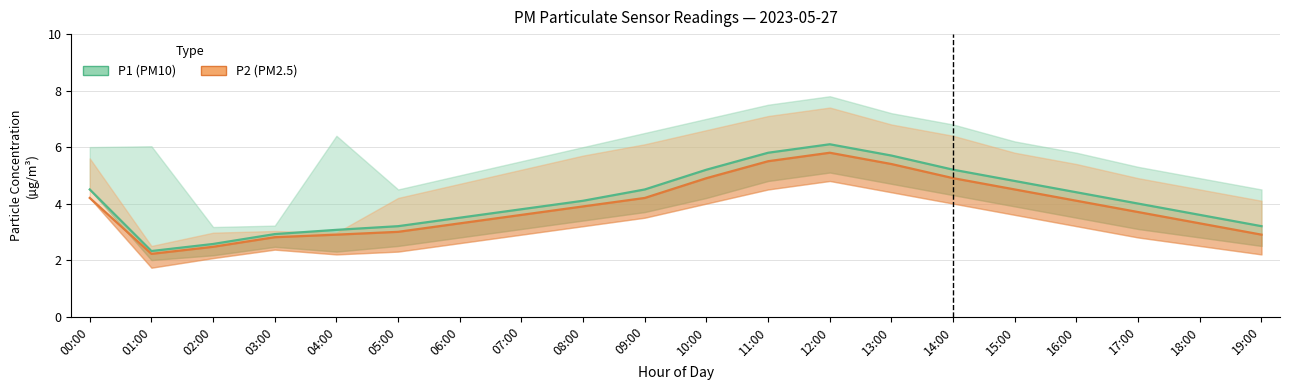

The value of P2 line at 16:00 is 2.0. True or false?

False